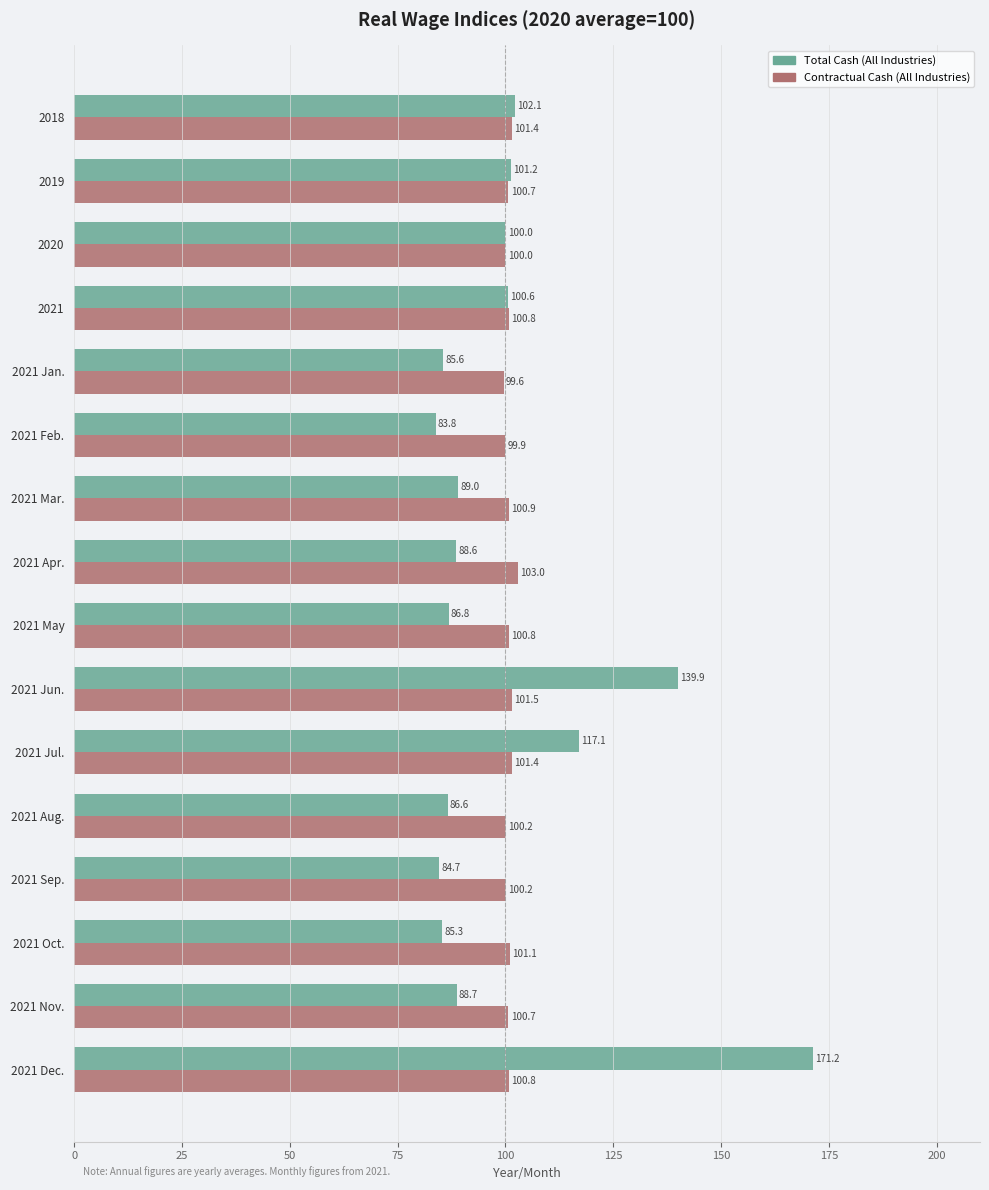

Where is Contractual Cash (All Industries) nearest to the value 101?

2021 Mar.